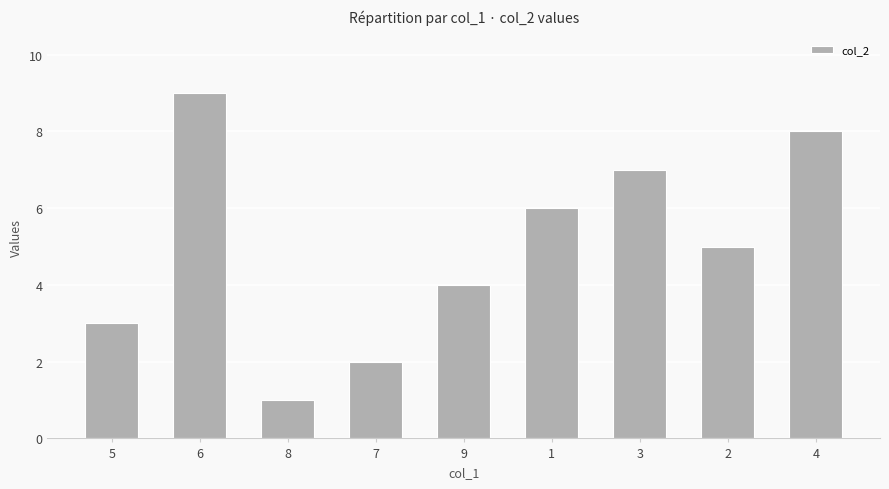

Is it true that the value at 4 is 3?

False